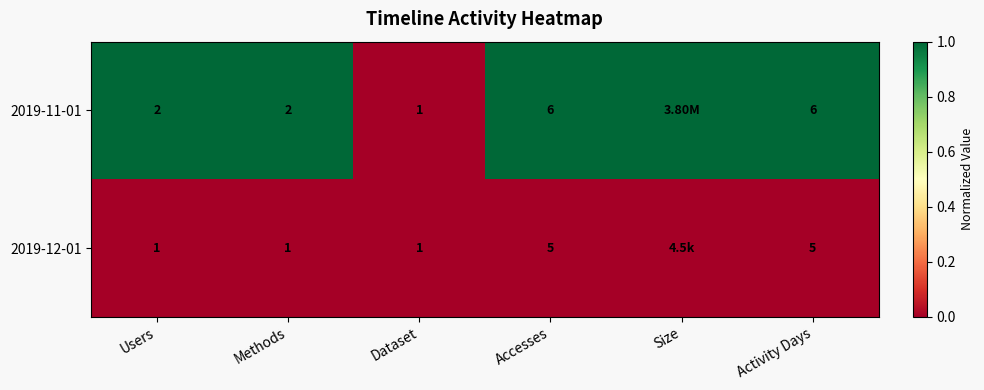

True or false: 2019-11-01 has a value of 0 at Accesses.

False